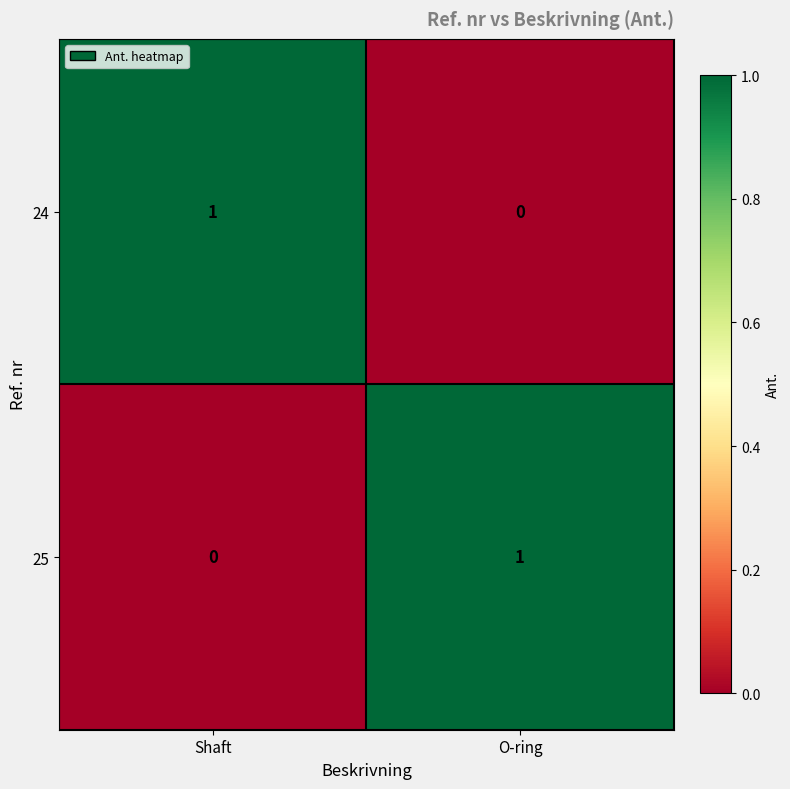

Rank the categories by 24 value from lowest to highest.

O-ring, Shaft